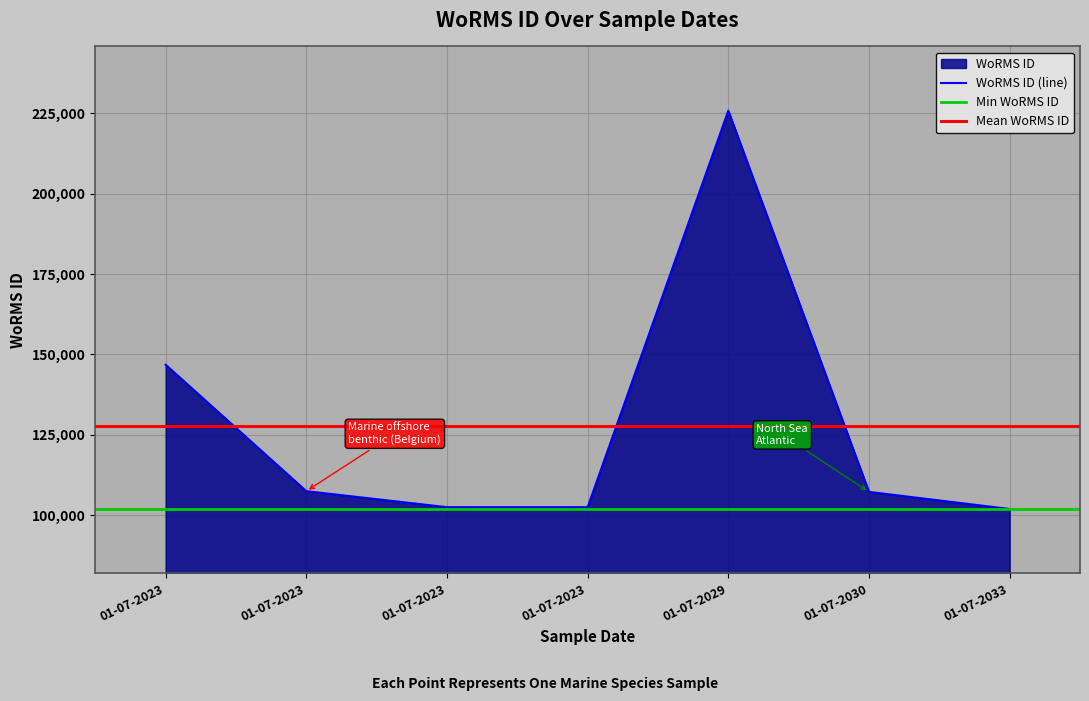

How many data points are less than 107188?

3